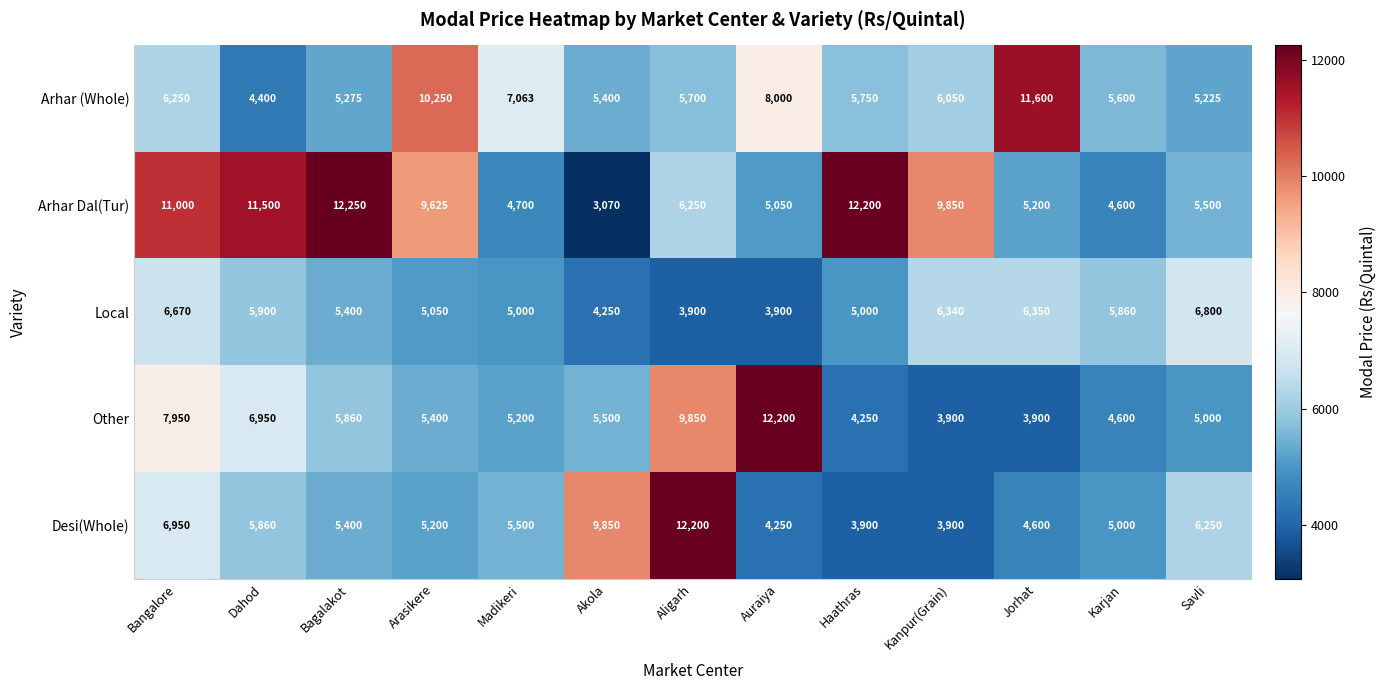

How many data points does each series have?

13